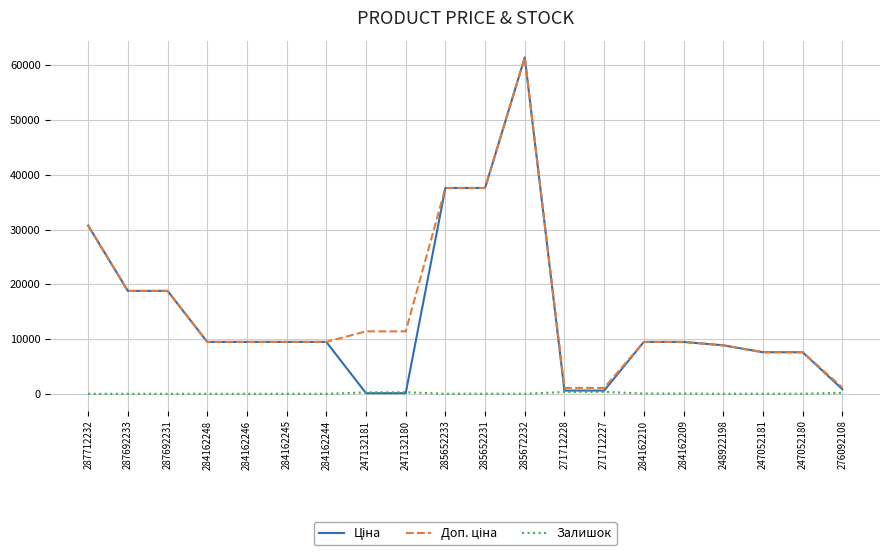

The Залишок series shows 353.0 at 271712227. True or false?

True